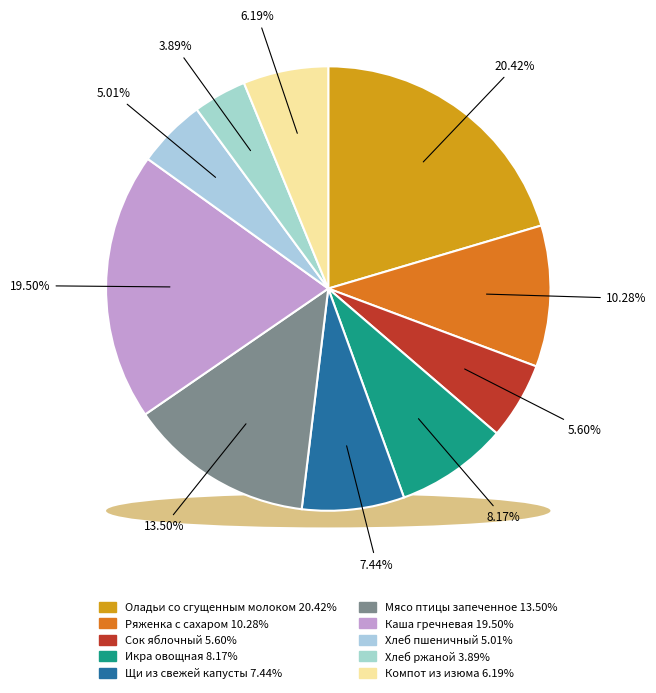

What percentage is the Мясо птицы запеченное slice, to the nearest percent?

14%